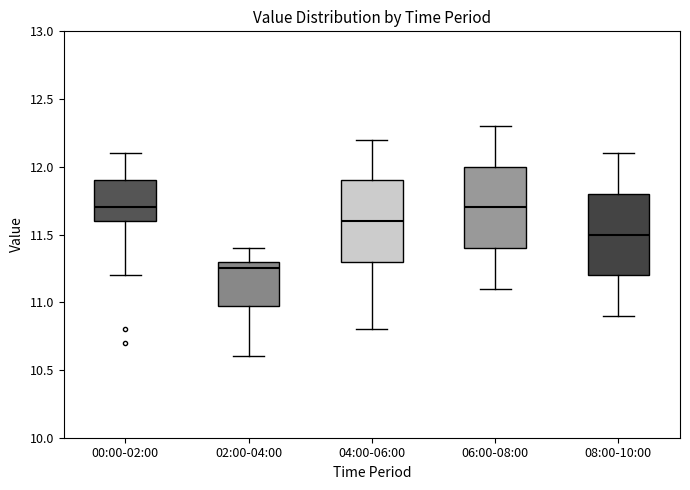

Reading left to right, transcribe this box plot: for each box, give where its median line is, the range the box spans, and where its two whiskers end, as read against the y-axis. The values are not printed on the chart, so give them approximately, as read against the axis.

00:00-02:00: median 11.70, box 11.60 to 11.90, whiskers 11.20 to 12.10
02:00-04:00: median 11.25, box 11.00 to 11.30, whiskers 10.60 to 11.40
04:00-06:00: median 11.60, box 11.30 to 11.90, whiskers 10.80 to 12.20
06:00-08:00: median 11.70, box 11.40 to 12.00, whiskers 11.10 to 12.30
08:00-10:00: median 11.50, box 11.20 to 11.80, whiskers 10.90 to 12.10